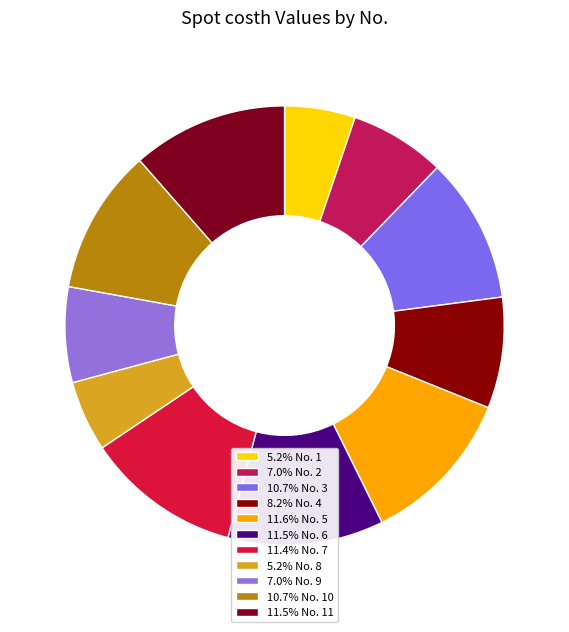

Rank the categories by value from lowest to highest.

1, 8, 9, 2, 4, 3, 10, 7, 11, 6, 5